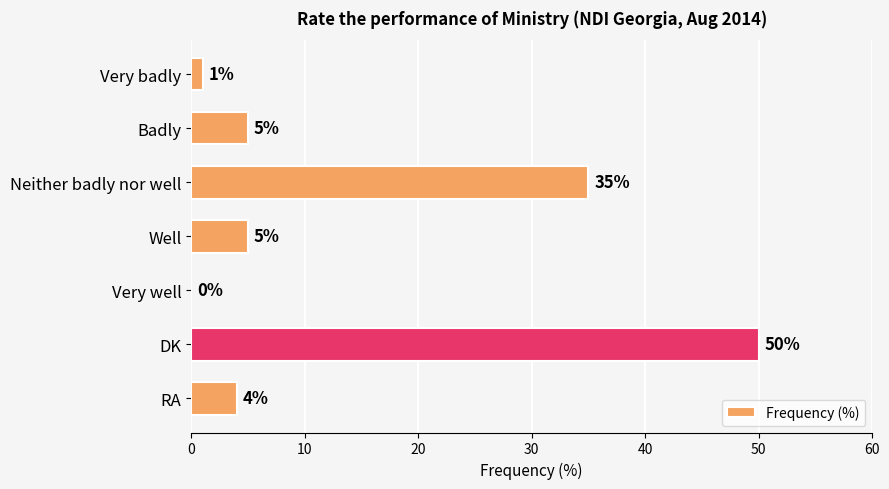

At which label is the value closest to 25?

Neither badly nor well